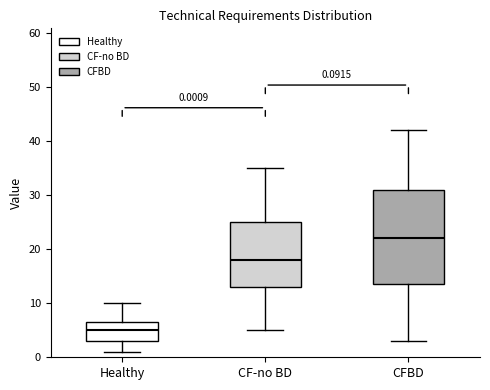

Which box has the highest median line?

CFBD